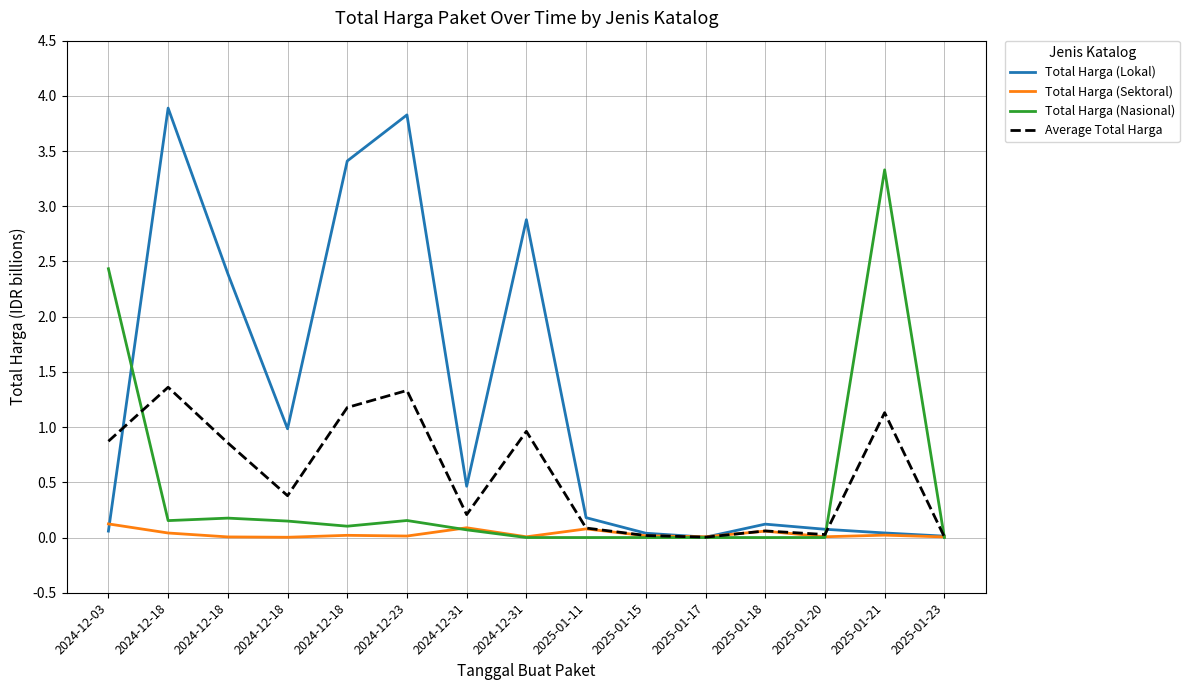

At which category does the chart reach its minimum across all series?

2024-12-31